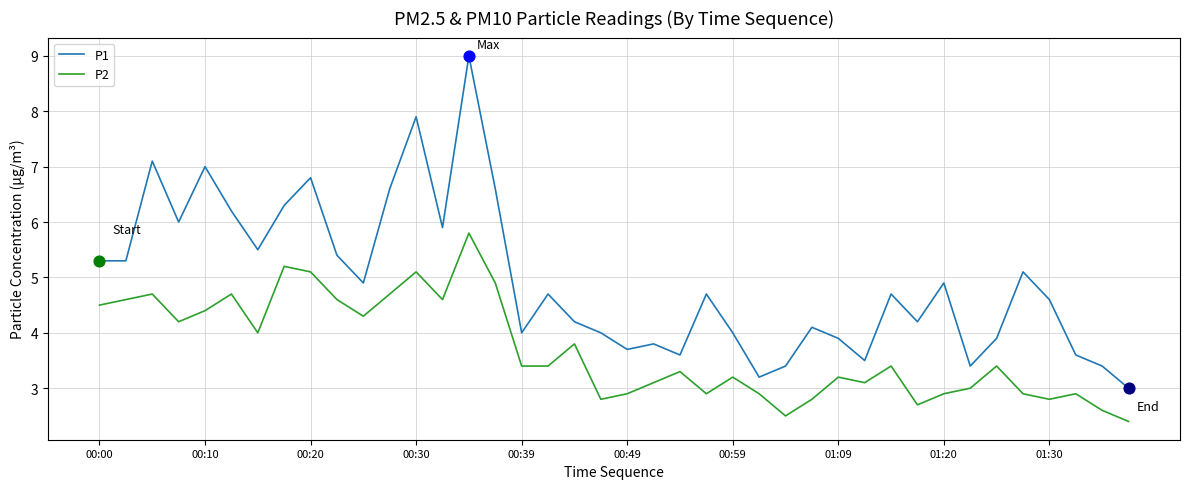

Which series has the largest total across all categories?

P1